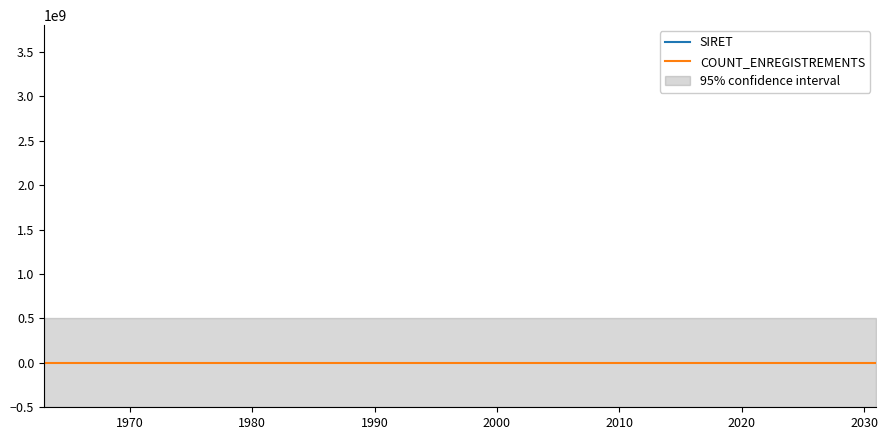

List the series in order of their overall mean, highest first.

SIRET, COUNT_ENREGISTREMENTS